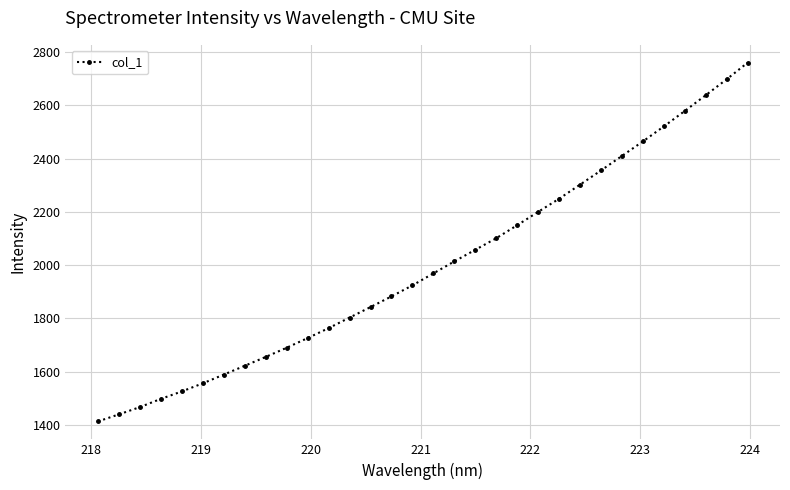

True or false: the data has more than 0 interior local peaks.

False